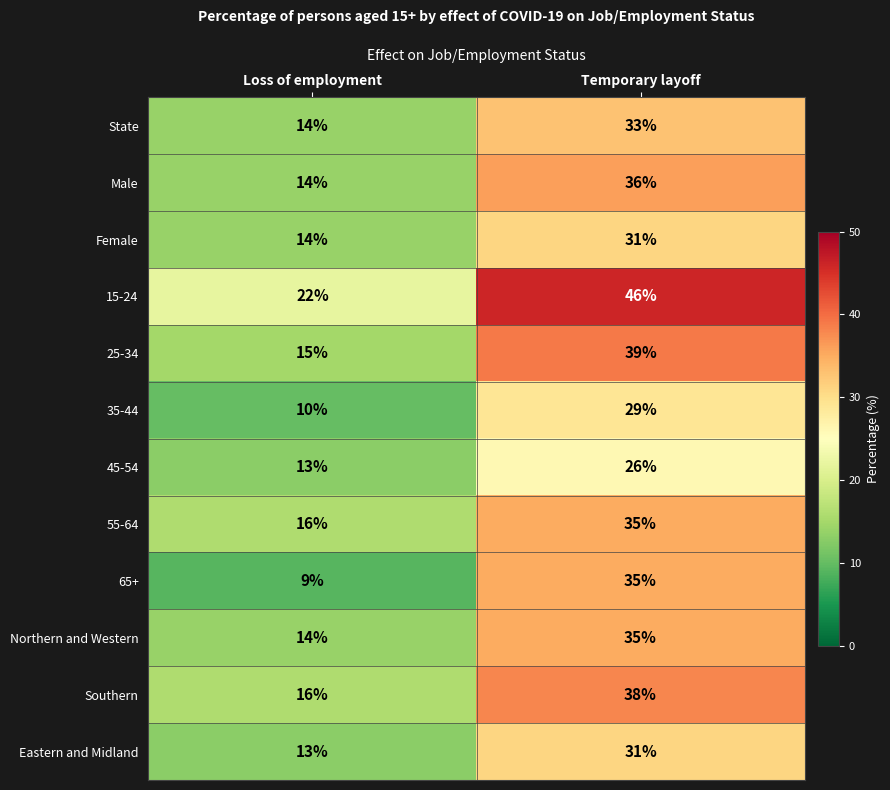

What is the maximum value shown in the chart?

46